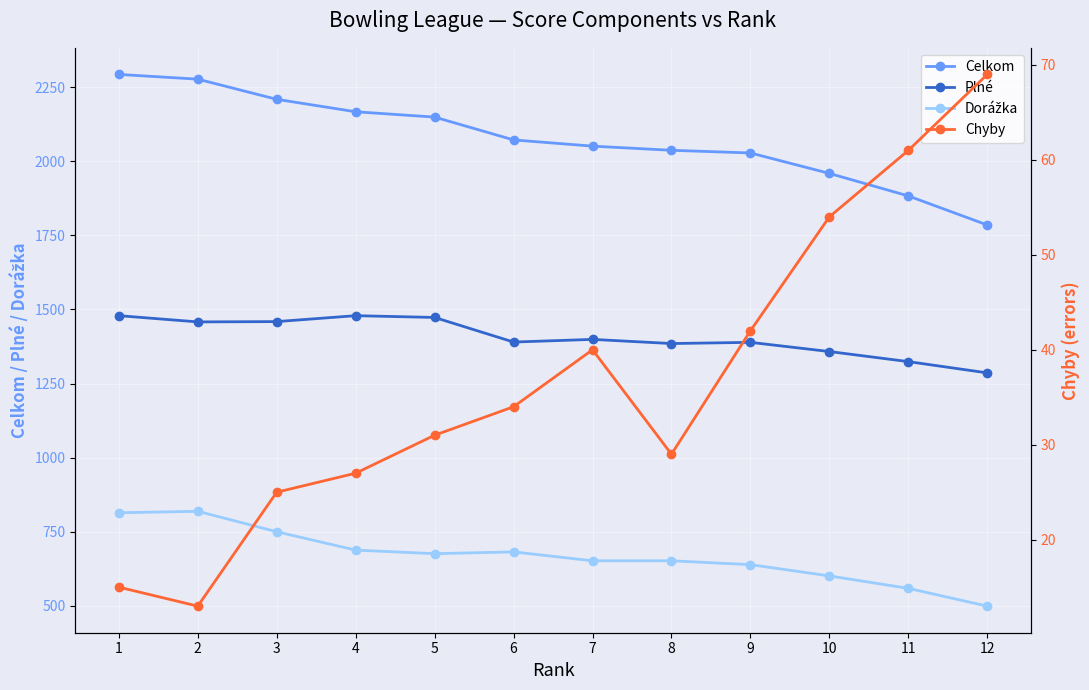

Is this an area chart (filled region under the line)?

No